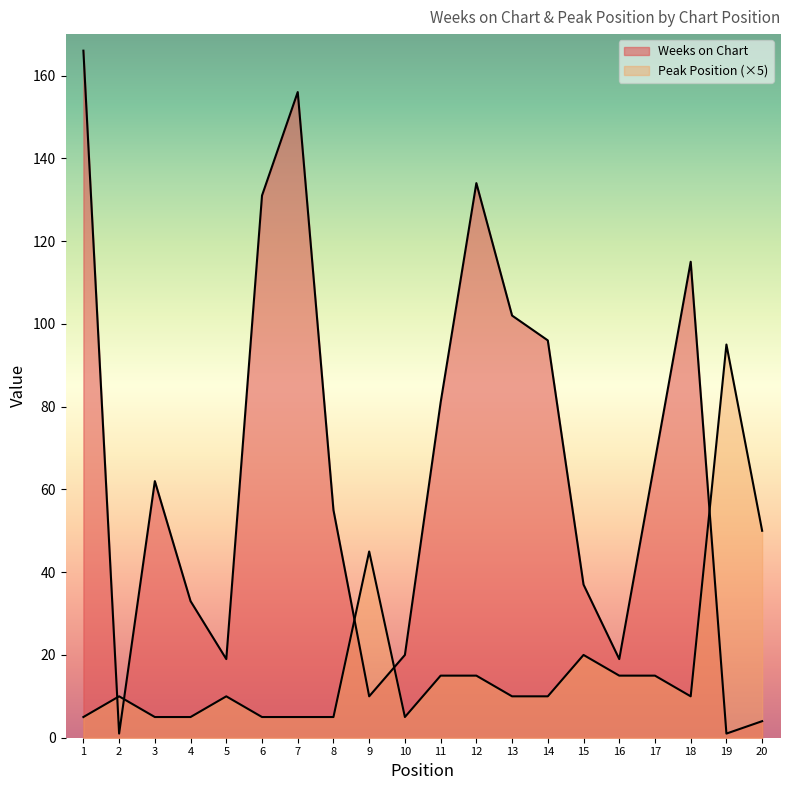

Between 9 and 18, which series saw the biggest shift?

Weeks on Chart